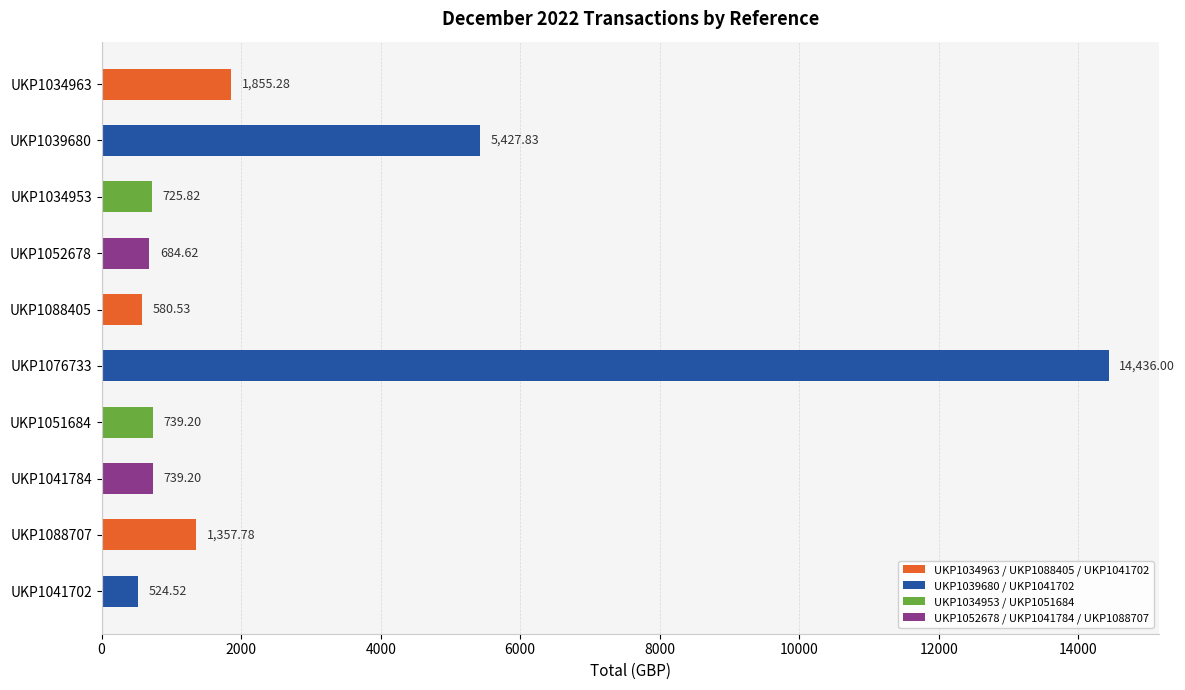

What is the sum of all values?

27070.8